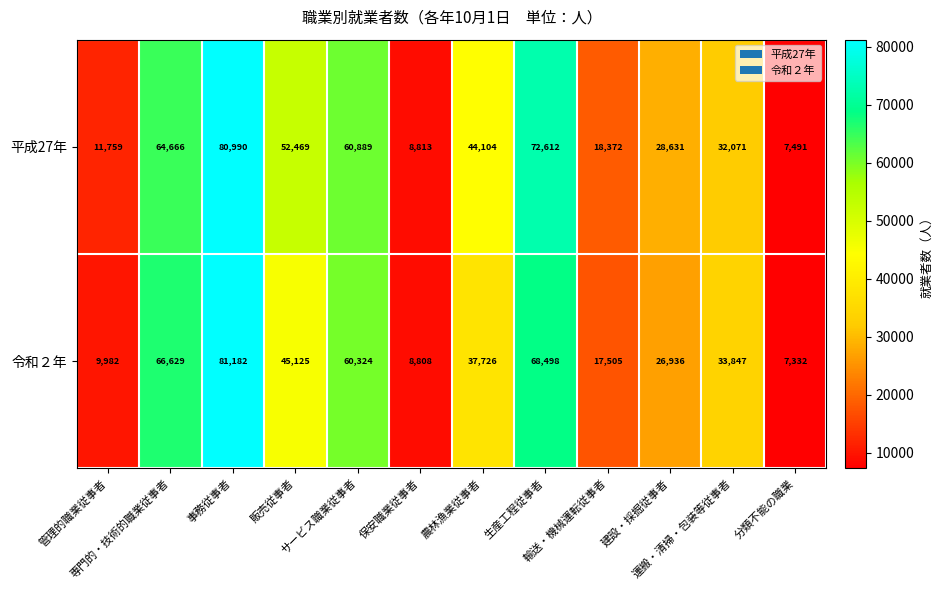

What is the sum of all 平成27年 values?

482867